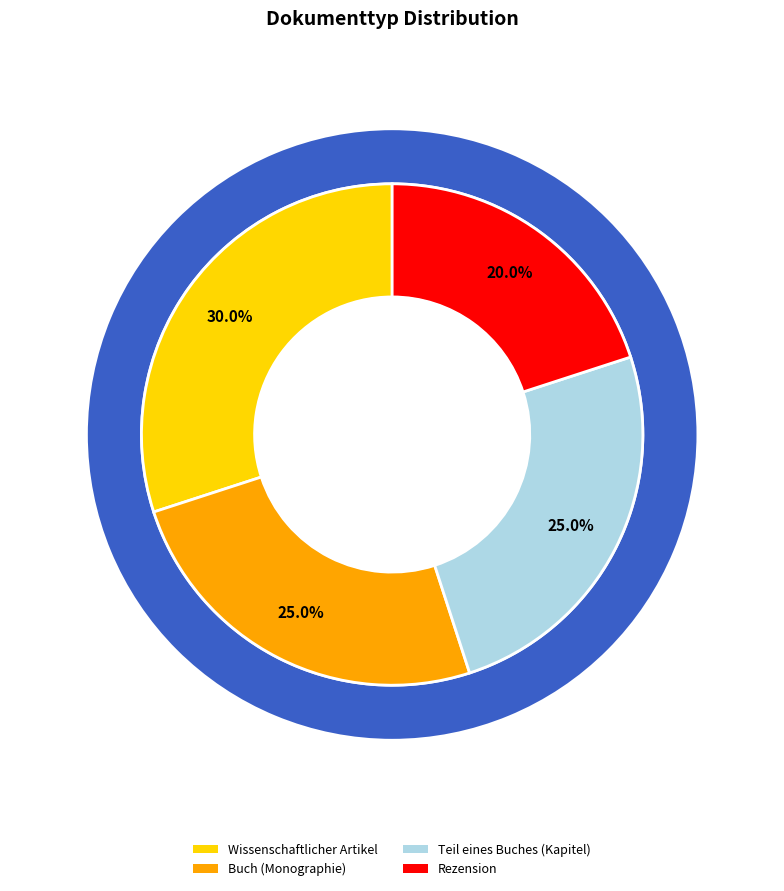

Which slice is the largest?

Wissenschaftlicher Artikel